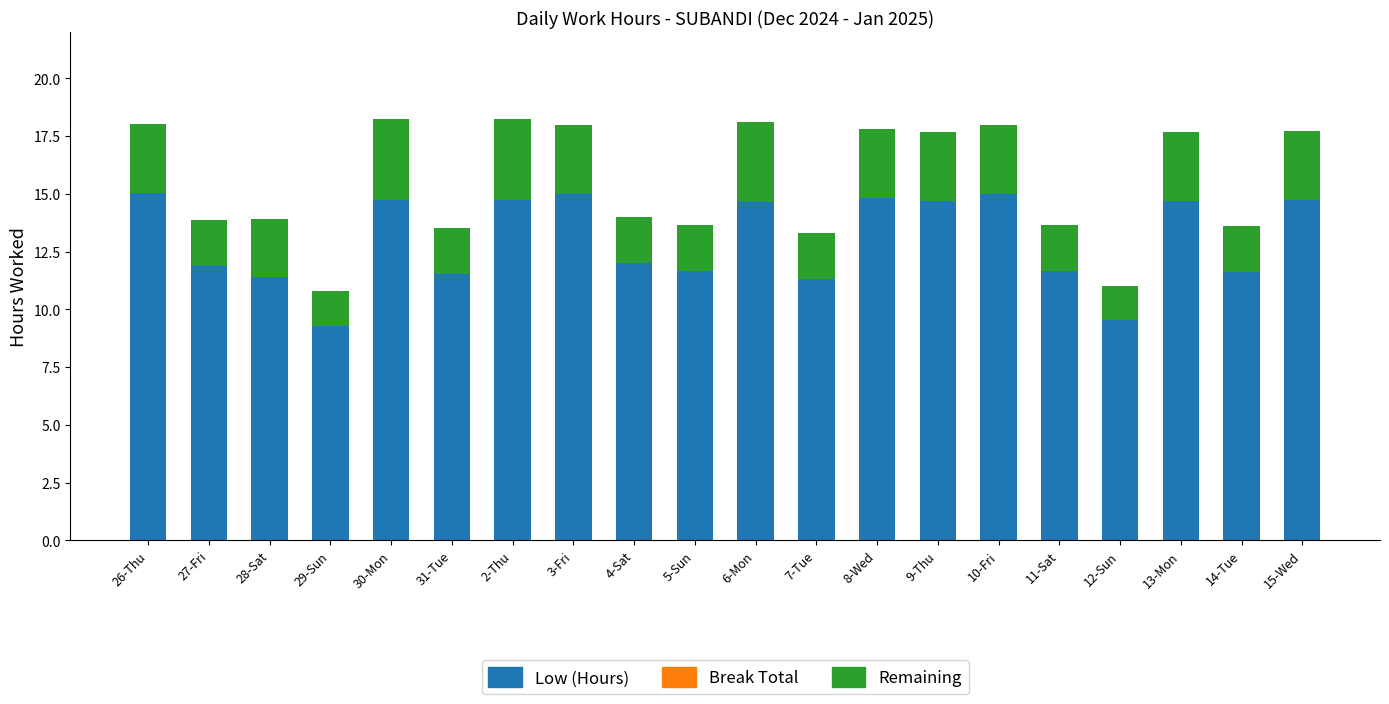

Where does the Low (Hours) series first go above 14?

26-Thu